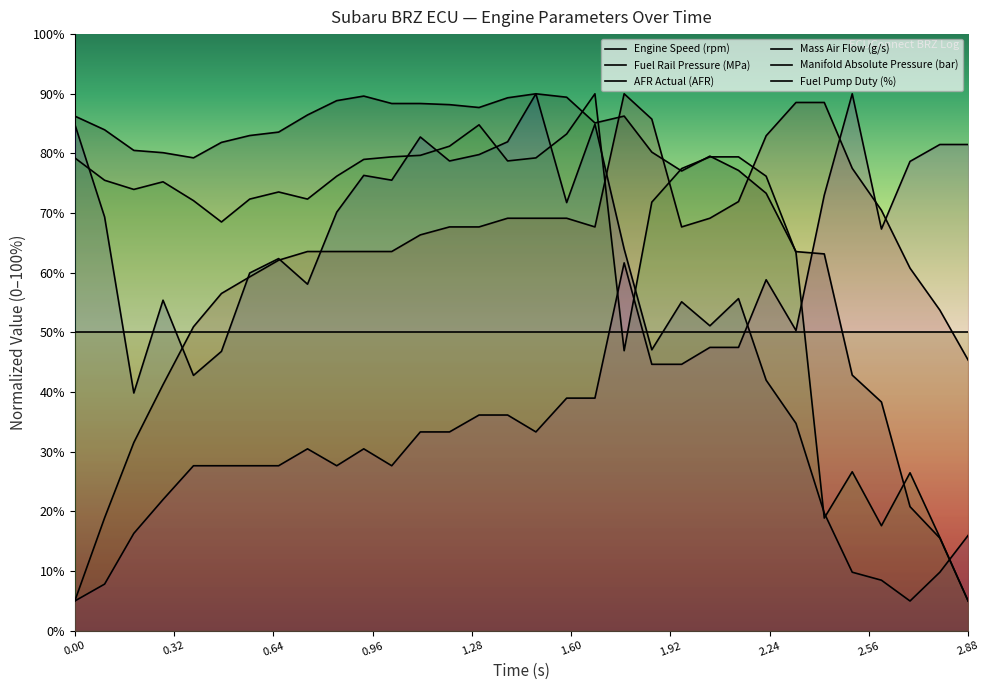

How many lines are shown in the chart?

6